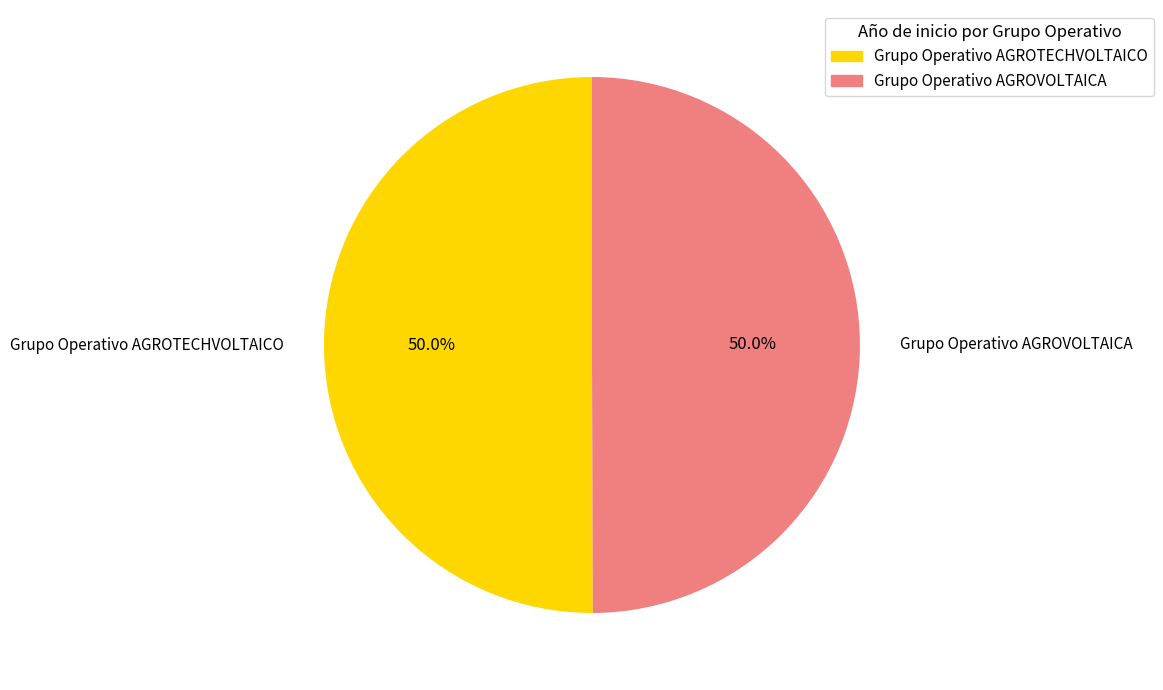

What percentage is NOT represented by Grupo Operativo AGROVOLTAICA?

50.0%